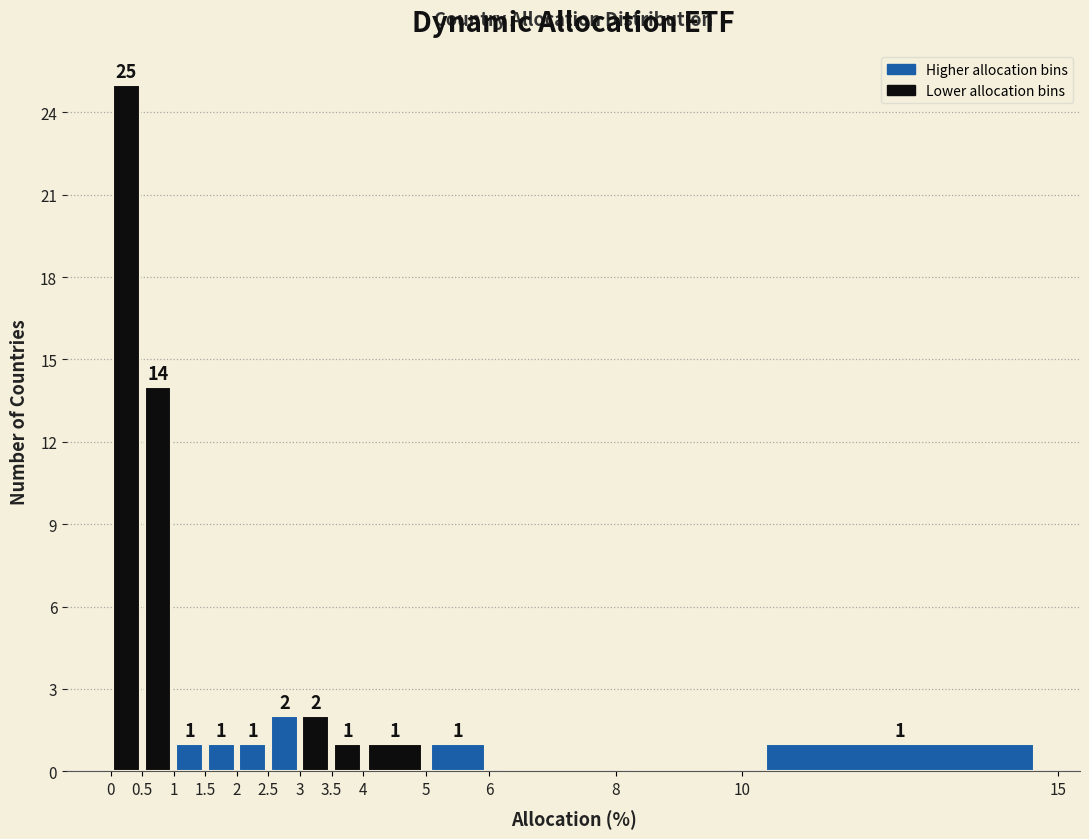

Over which range of the x-axis is the bar tallest?

0 to 0.5